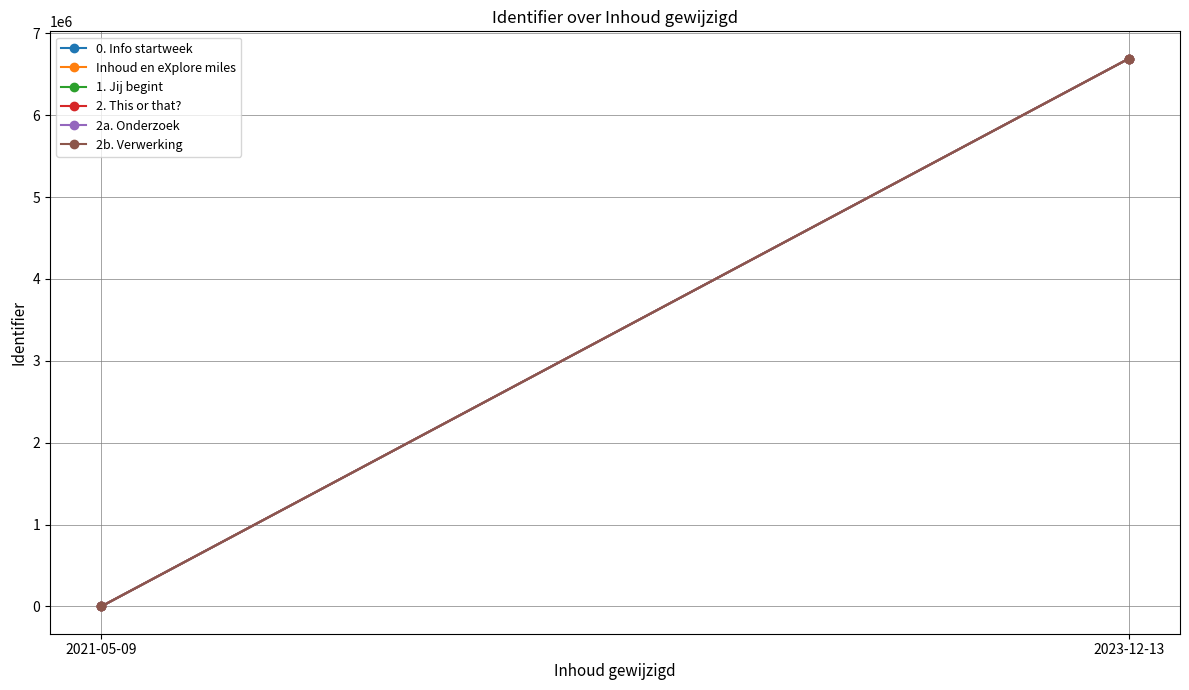

What position from the right is 2023-12-13?

1